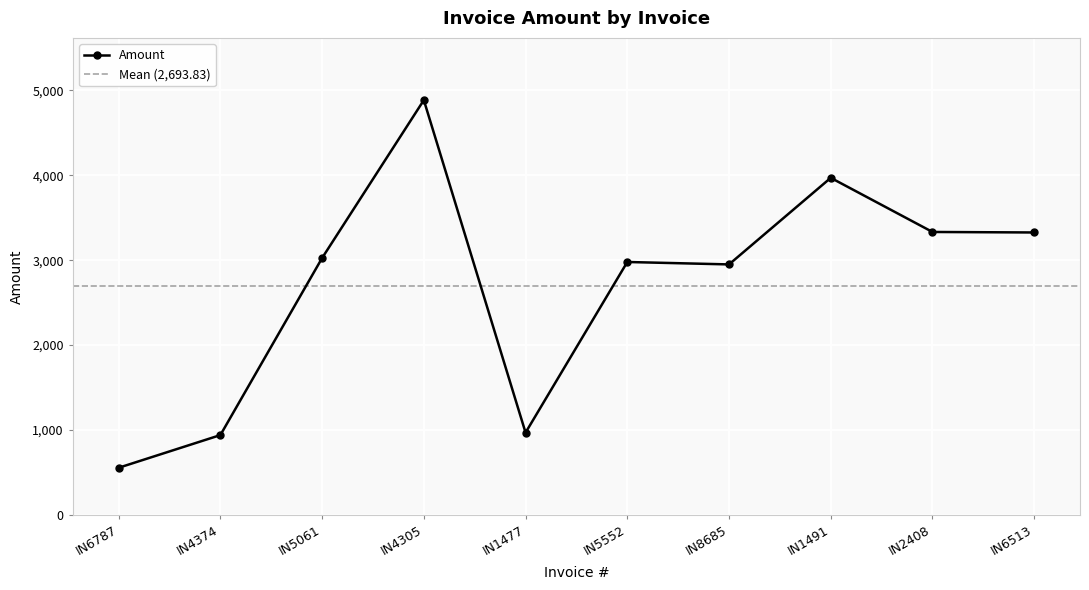

Reading left to right, extract all data points from this chart.

IN6787=555.7	IN4374=940.6	IN5061=3026.1	IN4305=4885.9	IN1477=969.5	IN5552=2979.3	IN8685=2950.7	IN1491=3970.5	IN2408=3332.9	IN6513=3327.0